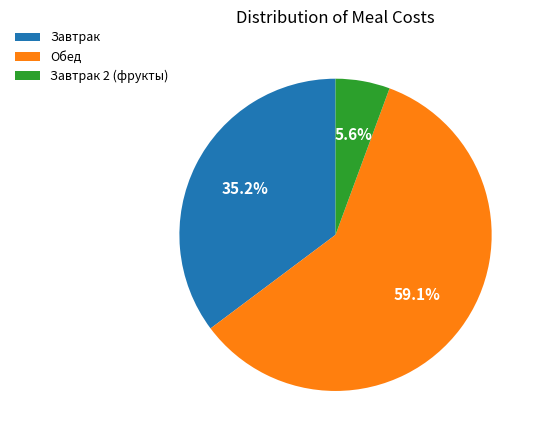

Does Обед account for over 50% of the chart?

Yes